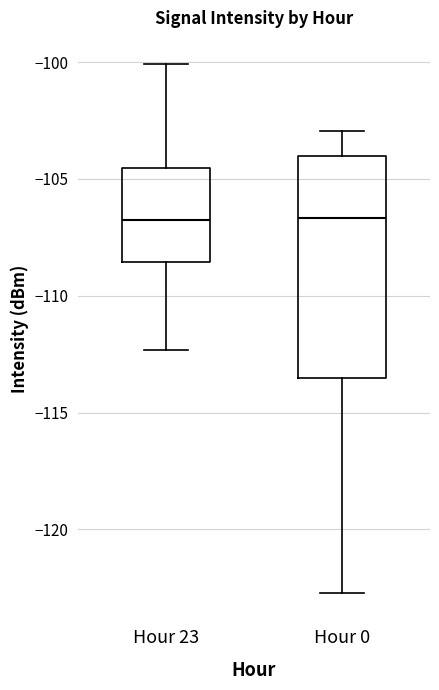

Reading left to right, read every box against the y-axis: the position of its median line, the range the box covers, and the ends of its whiskers. The values are not printed on the chart, so give them approximately, as read against the axis.

Hour 23: median -107.0, box -108.5 to -104.5, whiskers -112.5 to -100.0
Hour 0: median -106.5, box -113.5 to -104.0, whiskers -122.5 to -103.0